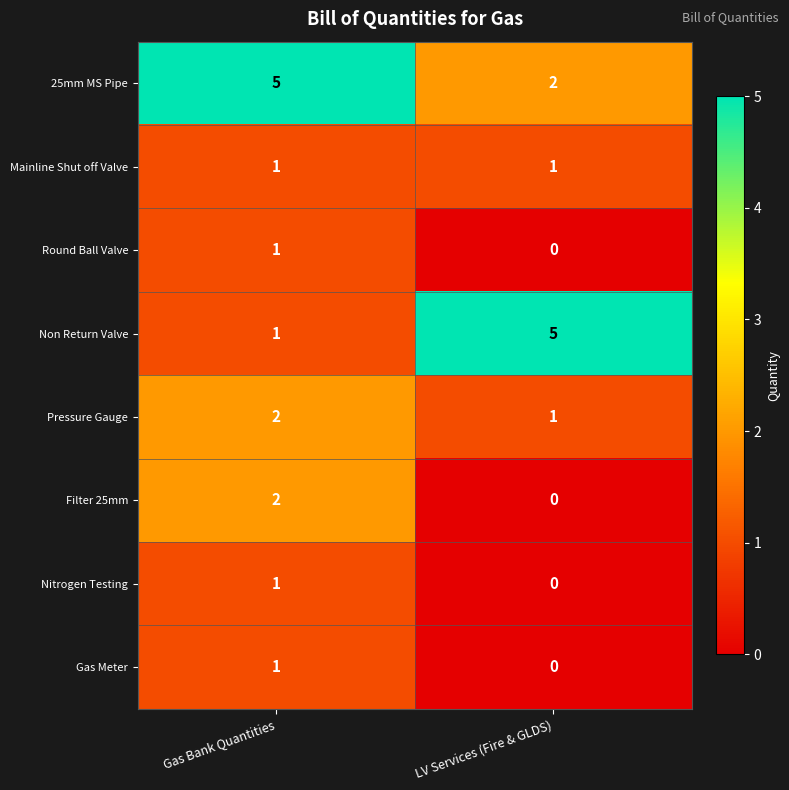

Between Gas Bank Quantities and LV Services (Fire & GLDS), which series saw the biggest shift?

Non Return Valve